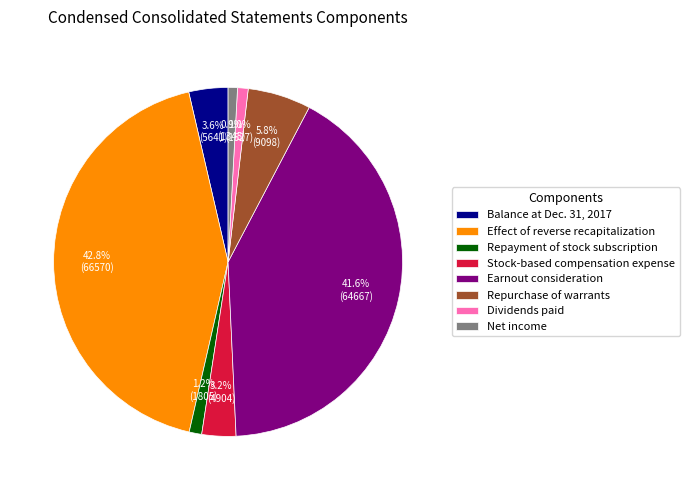

Combined, do Repurchase of warrants and Balance at Dec. 31, 2017 account for over 50%?

No